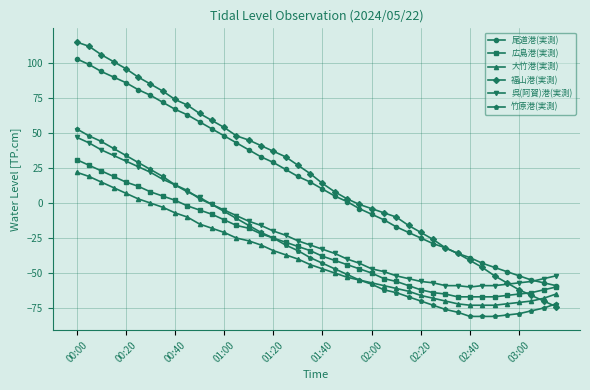

What is the value of the 竹原港(実測) point at the 20th from the left?

-39